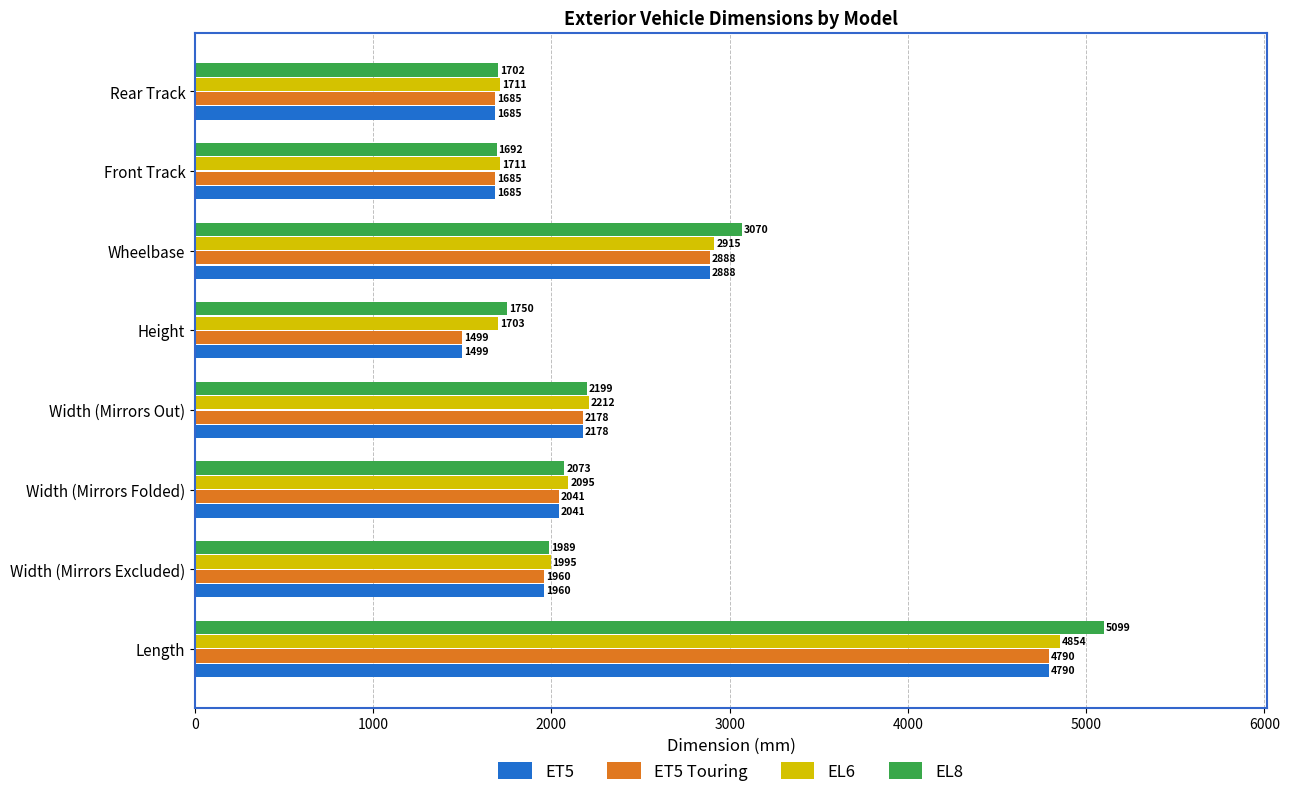

What are all the series names shown in the legend?

ET5, ET5 Touring, EL6, EL8